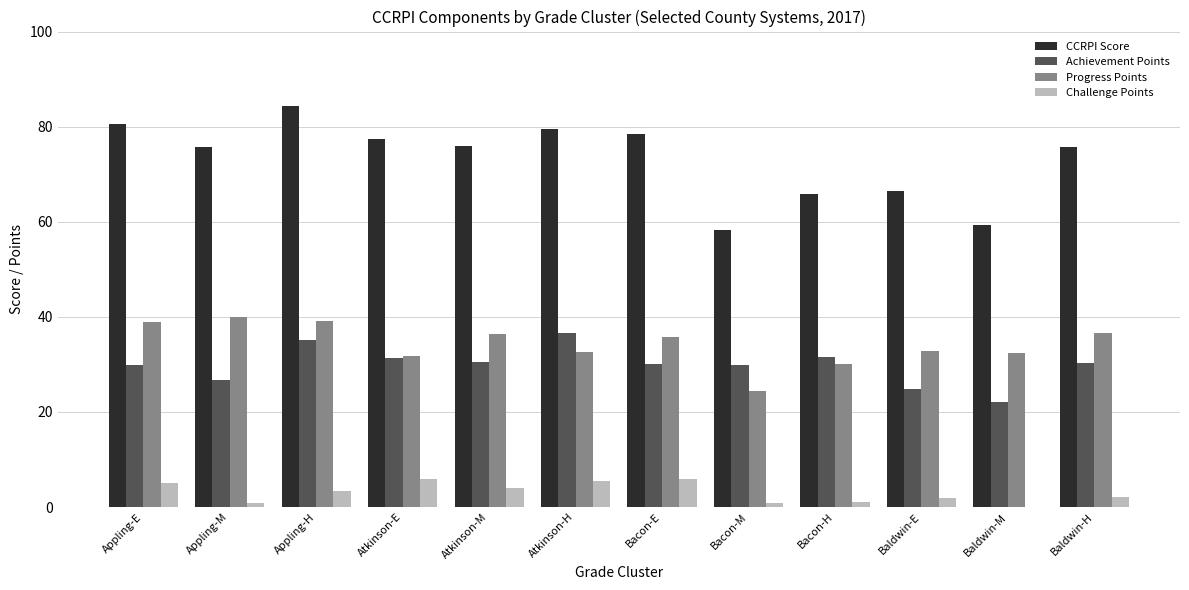

What is the total value across all series at Baldwin-H?

144.7